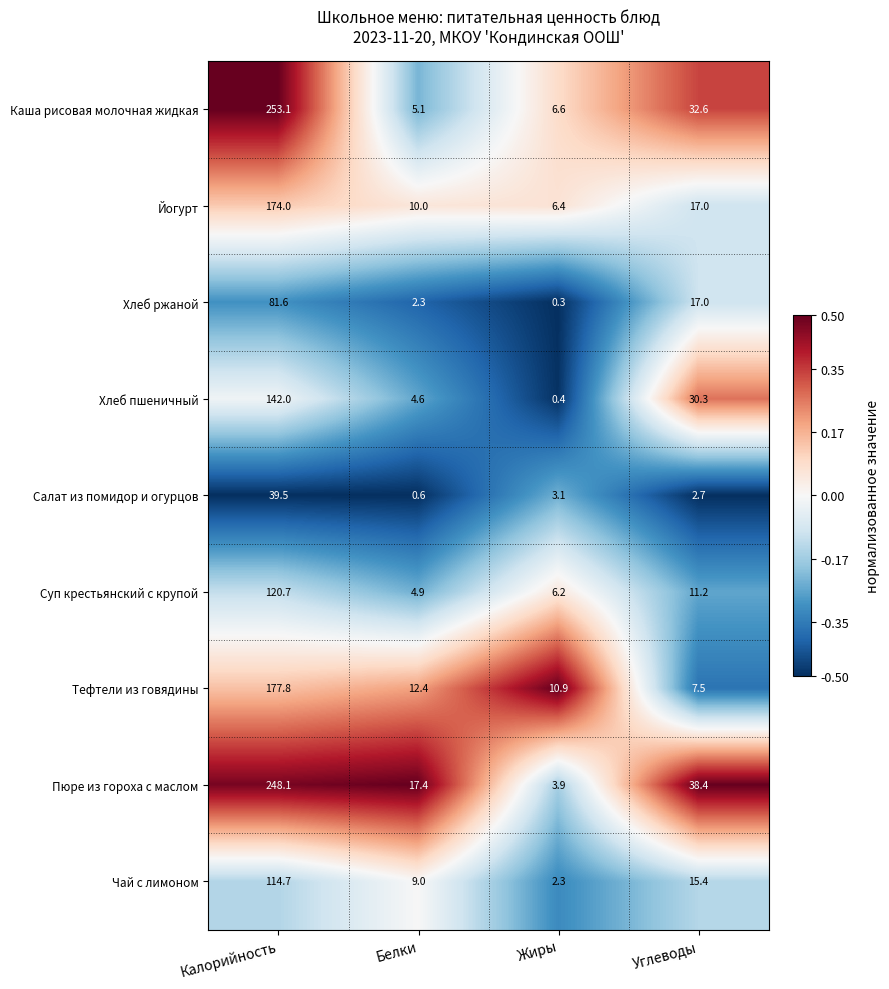

Count the number of categories in the chart.

4